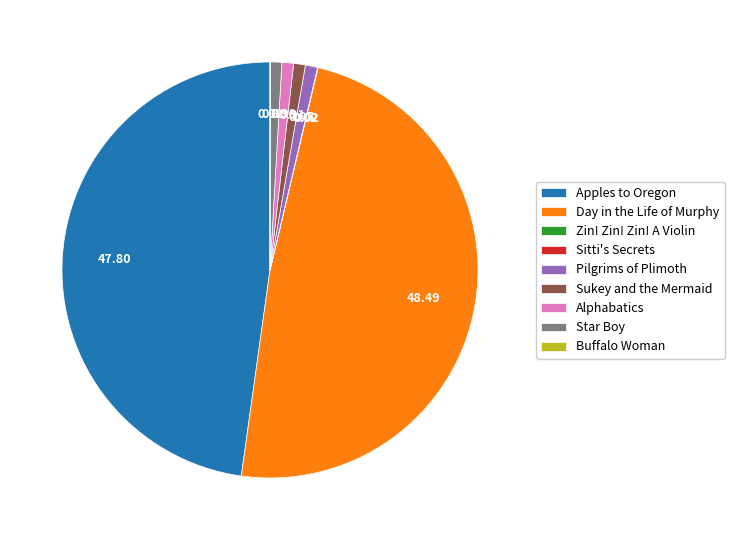

Is there a majority slice in this chart?

No